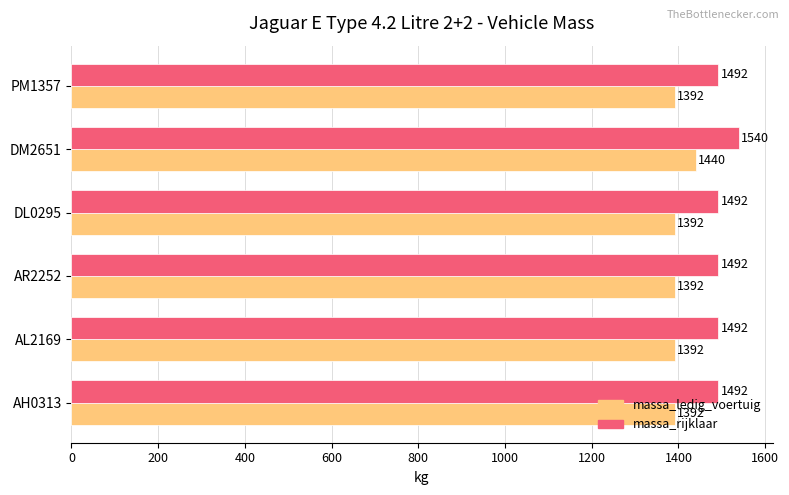

Is the value of massa_ledig_voertuig at DL0295 greater than the value of massa_rijklaar at PM1357?

No